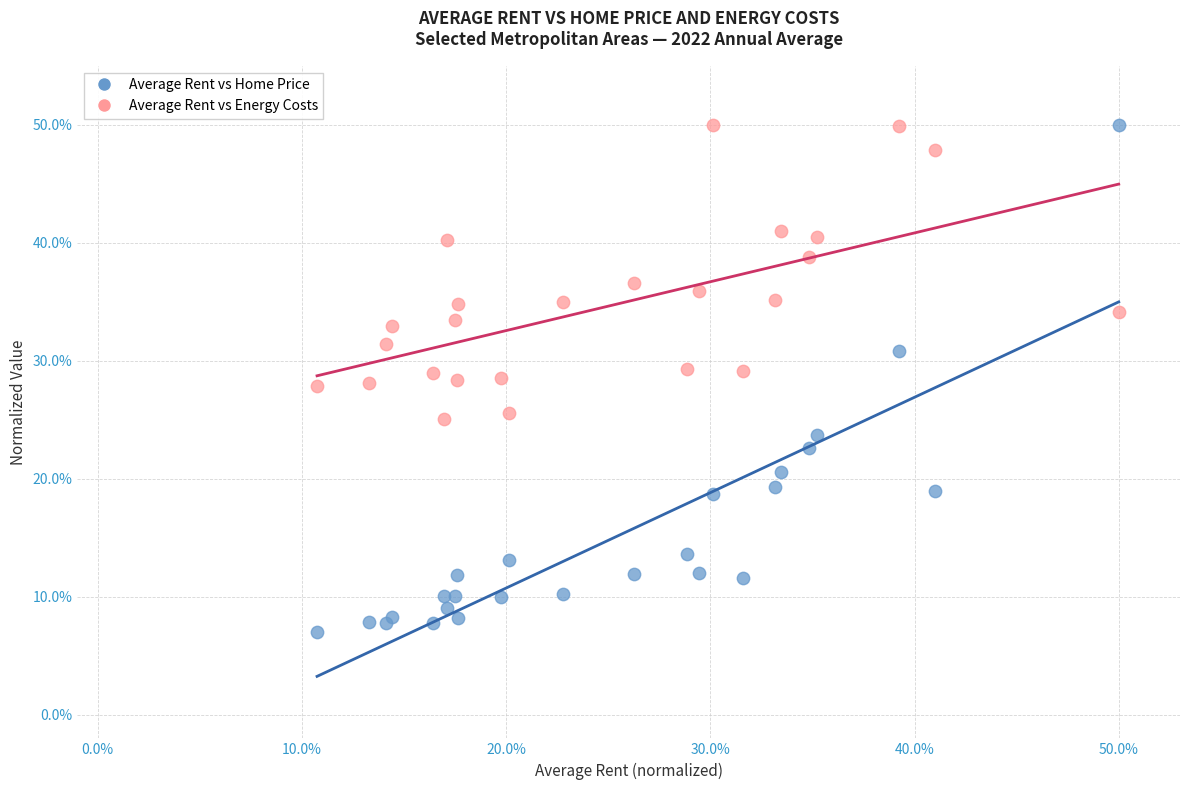

What is the X range (max minus min) for the scatter plot?

39.3